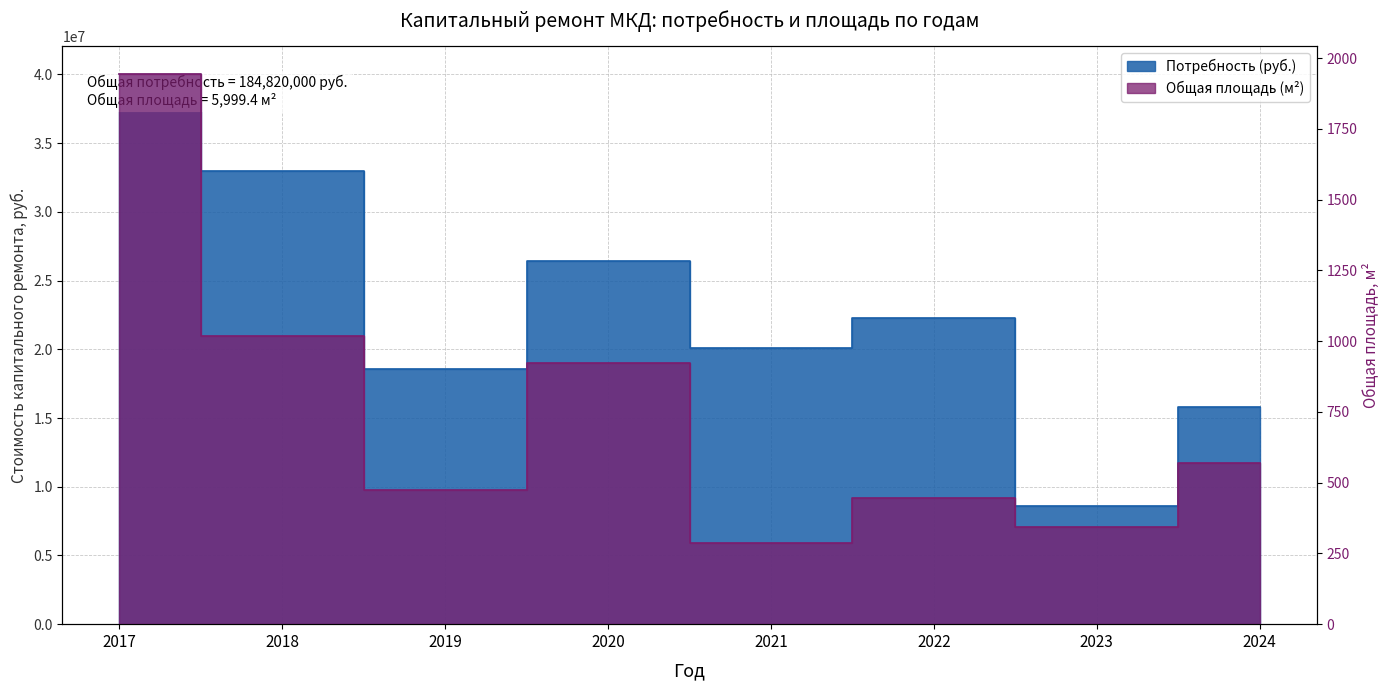

Which series has the widest spread of values?

Потребность (руб.)